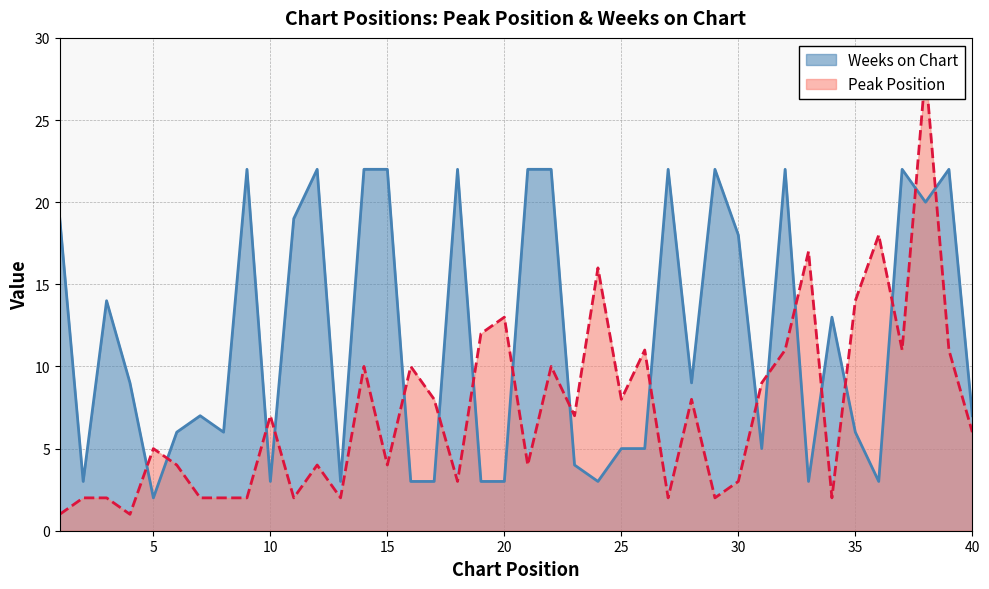

What are all the series names shown in the legend?

Peak Position, Weeks on Chart